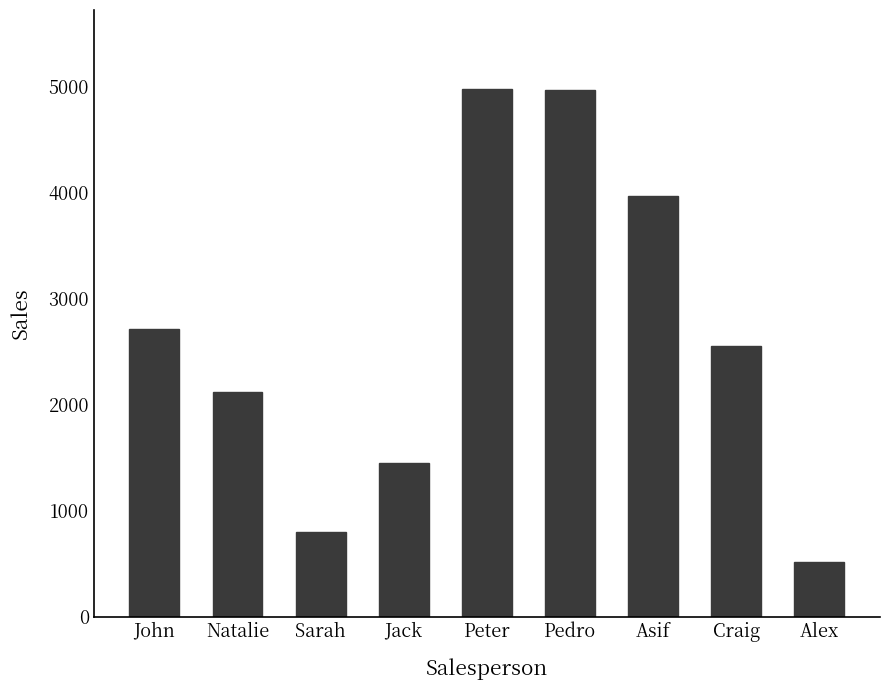

What is the average value?

2671